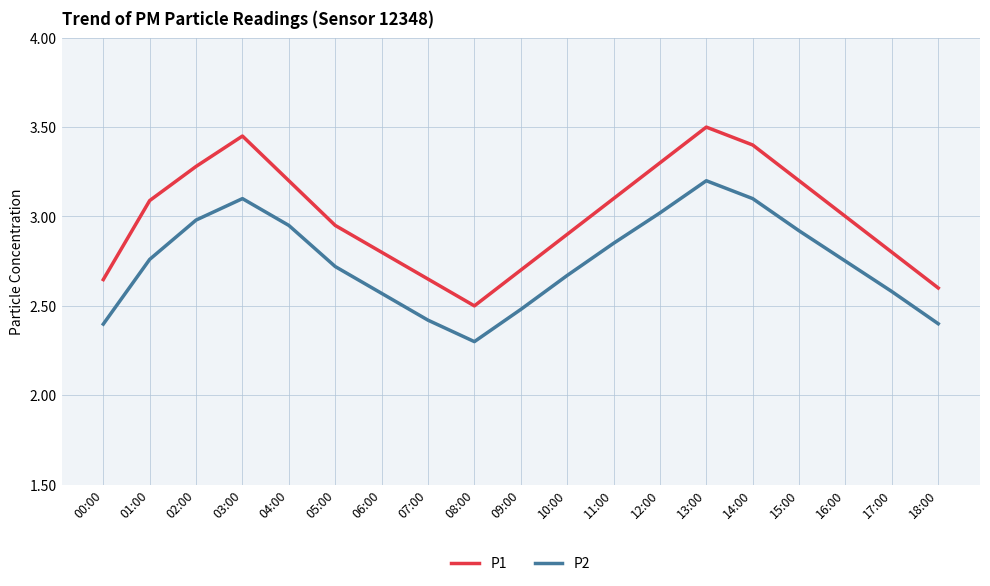

At which category does the chart reach its peak across all series?

13:00